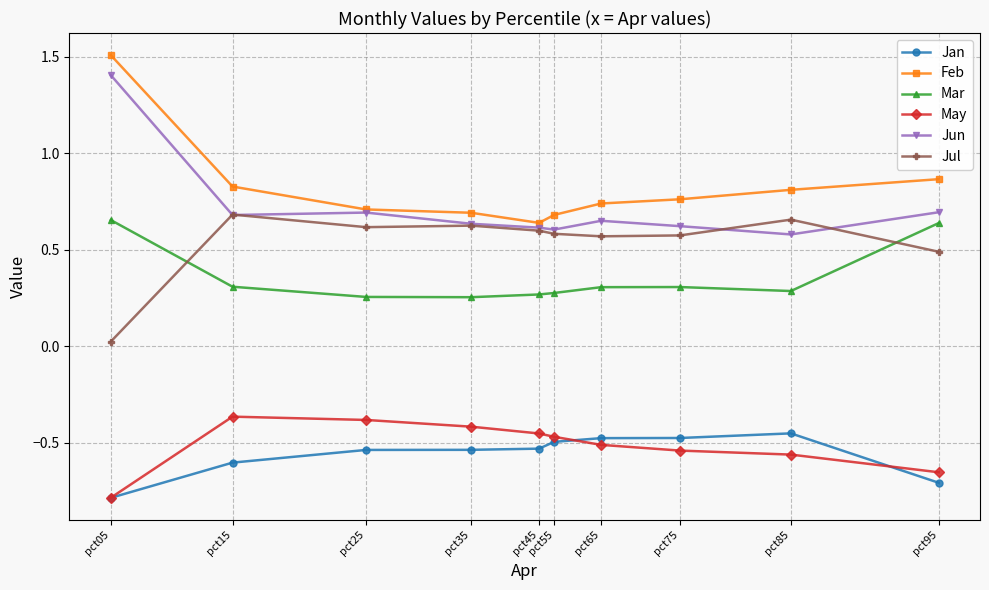

What is the minimum value shown in the chart?

-0.8